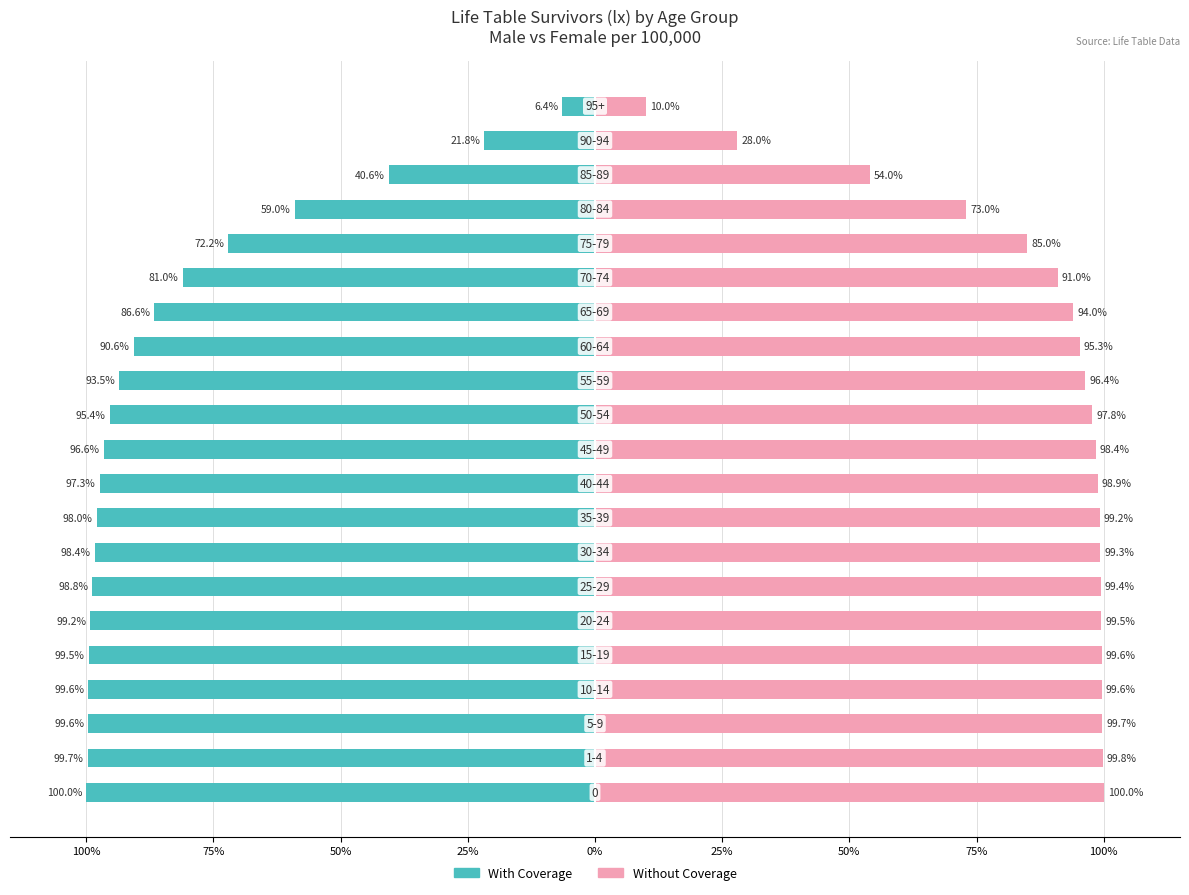

How many groups of bars are there?

21